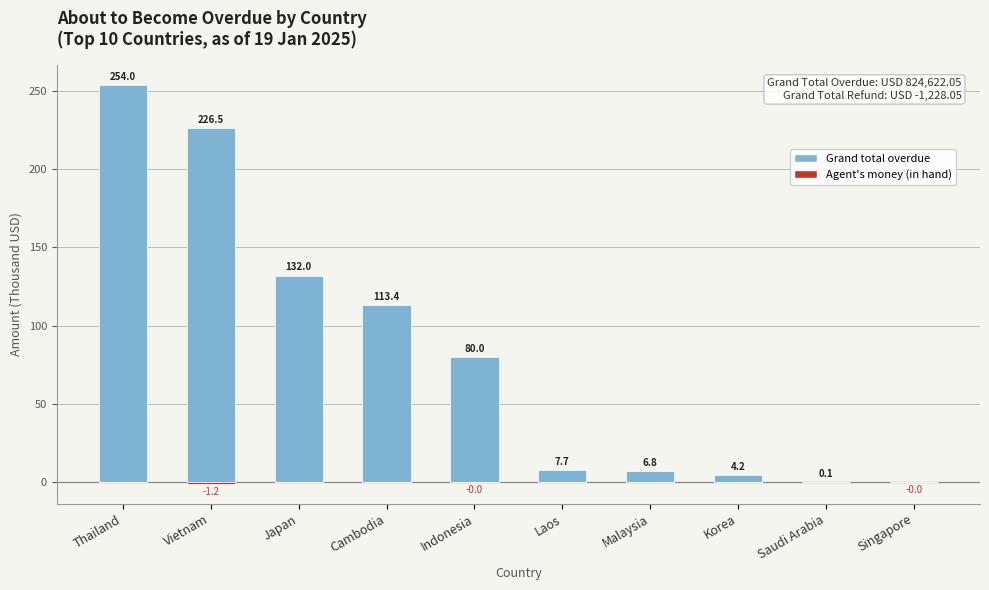

What position from the right is Laos?

5